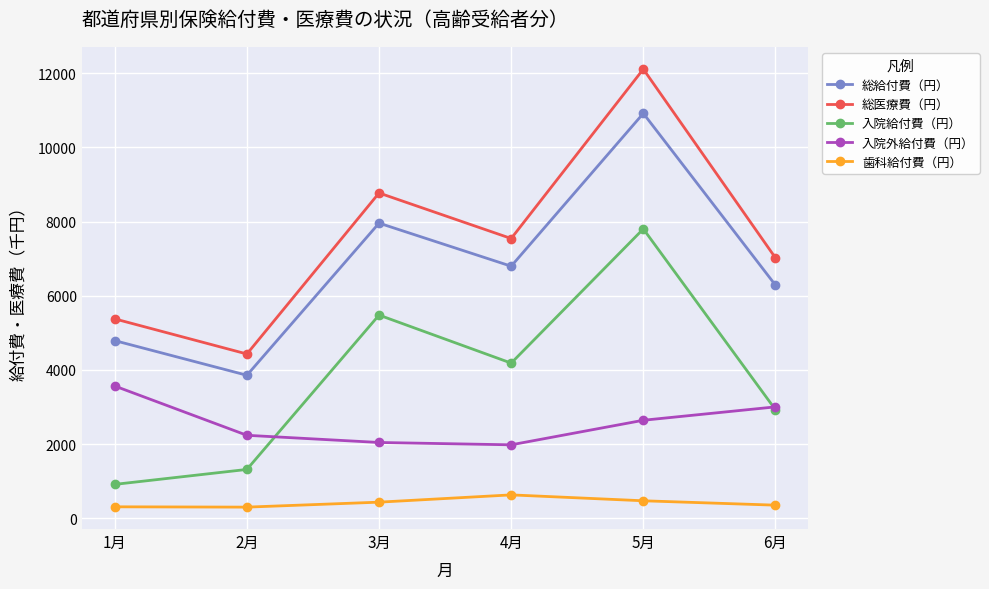

In 総医療費（円）, how many points are lower than both neighbors (excluding endpoints)?

2